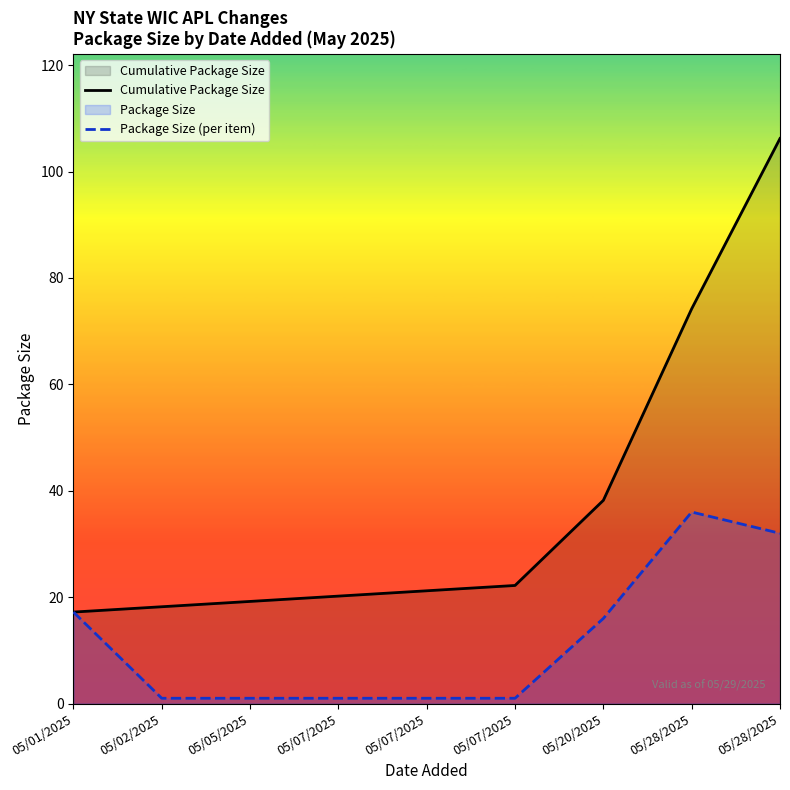

True or false: Cumulative Package Size has more than 2 points higher than both neighbors.

False